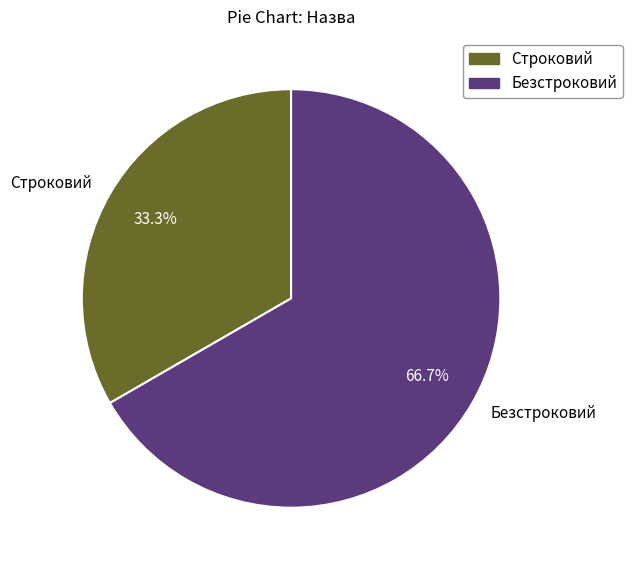

Which slice is the largest?

Безстроковий